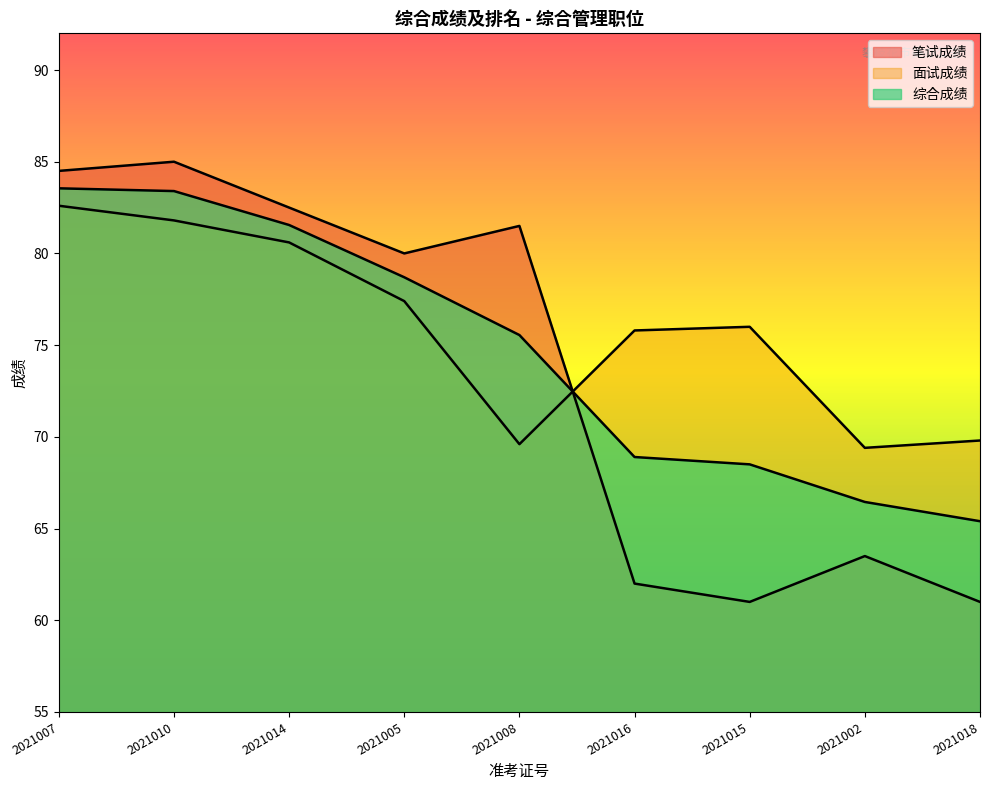

Which label corresponds to the smallest value in the chart?

2021015